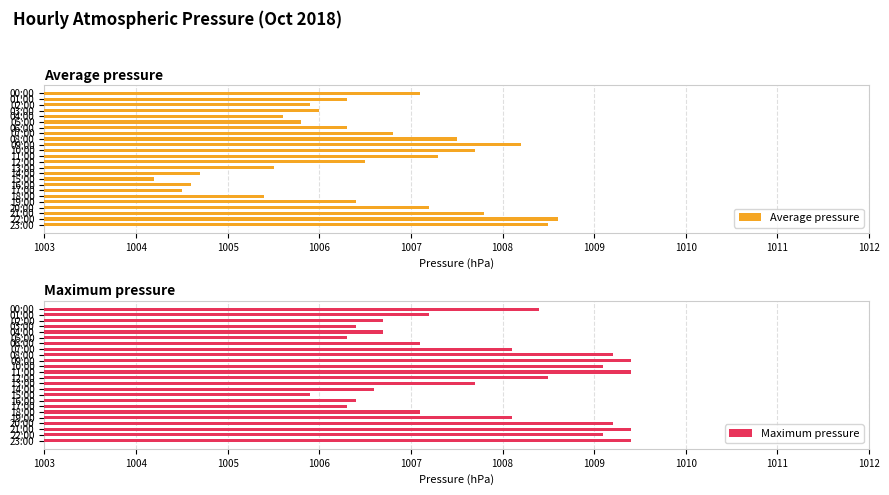

What is the average value of the Average pressure series?

1006.4